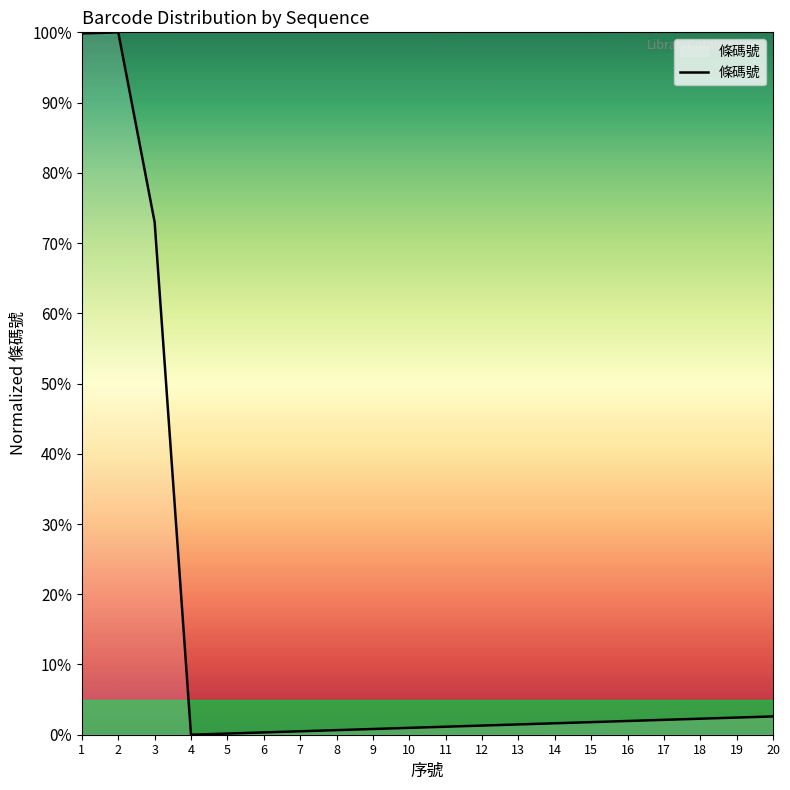

The value at 2 is 100.0. True or false?

True